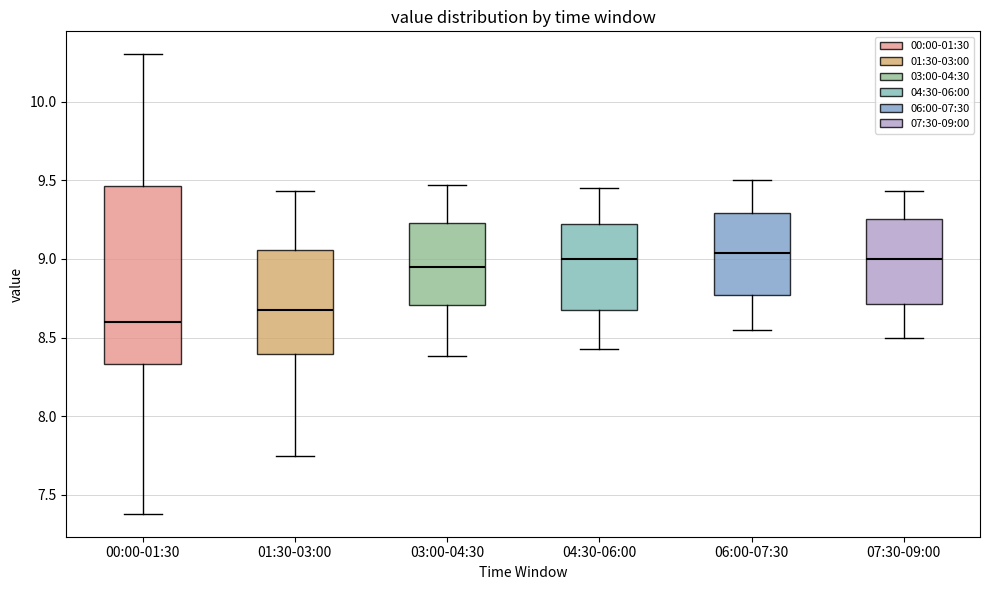

Where does the upper whisker of the box for 03:00-04:30 end on the y-axis? The values are not printed on the chart, so give them approximately, as read against the axis.

9.45